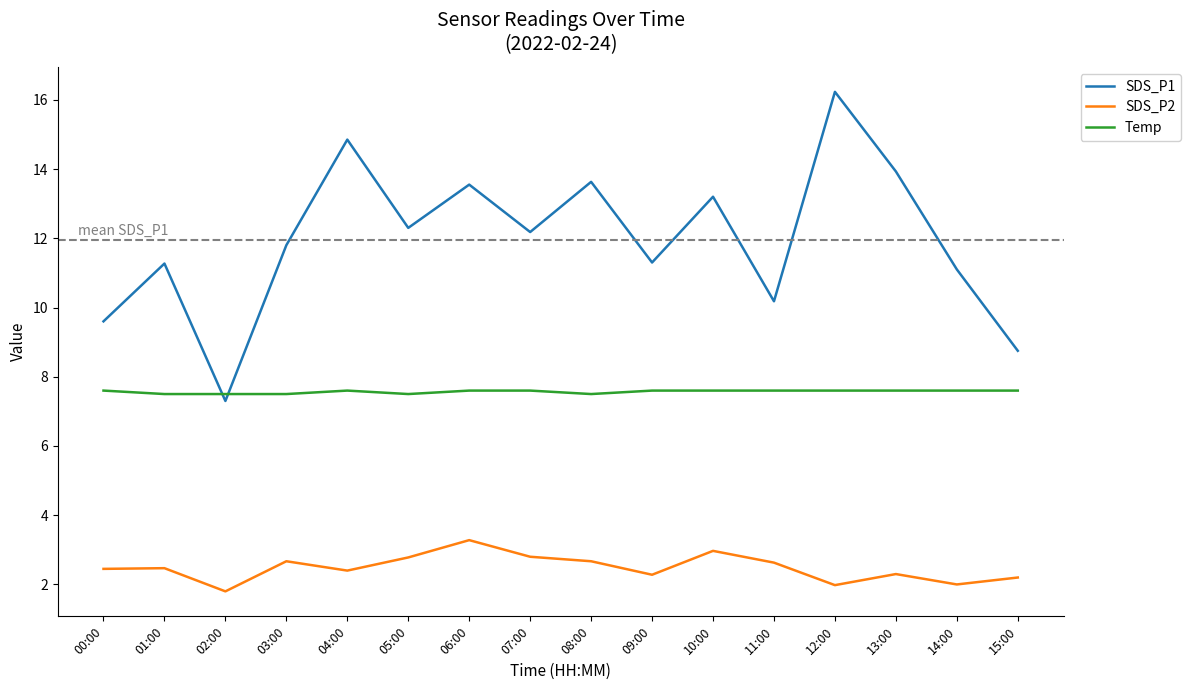

At which category is the sum across all series the highest?

12:00